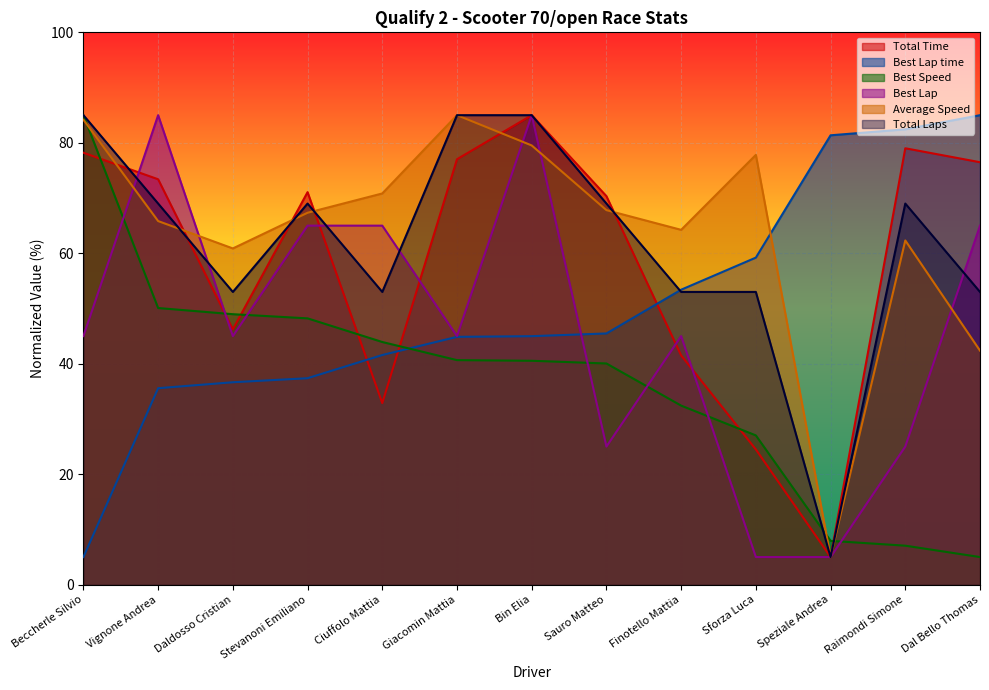

Reading right to left, what are all the values shown in this chart?

Total Laps: Dal Bello Thomas=53.0	Raimondi Simone=69.0	Speziale Andrea=5.0	Sforza Luca=53.0	Finotello Mattia=53.0	Sauro Matteo=69.0	Bin Elia=85.0	Giacomin Mattia=85.0	Ciuffolo Mattia=53.0	Stevanoni Emiliano=69.0	Daldosso Cristian=53.0	Vignone Andrea=69.0	Beccherle Silvio=85.0
Total Time: Dal Bello Thomas=76.5	Raimondi Simone=79.0	Speziale Andrea=5.0	Sforza Luca=24.5	Finotello Mattia=41.5	Sauro Matteo=70.3	Bin Elia=85.0	Giacomin Mattia=77.0	Ciuffolo Mattia=32.9	Stevanoni Emiliano=71.1	Daldosso Cristian=46.2	Vignone Andrea=73.4	Beccherle Silvio=78.2
Best Lap time: Dal Bello Thomas=85.0	Raimondi Simone=82.4	Speziale Andrea=81.4	Sforza Luca=59.2	Finotello Mattia=53.4	Sauro Matteo=45.5	Bin Elia=45.0	Giacomin Mattia=44.9	Ciuffolo Mattia=41.6	Stevanoni Emiliano=37.4	Daldosso Cristian=36.6	Vignone Andrea=35.6	Beccherle Silvio=5.0
Best Speed: Dal Bello Thomas=5.0	Raimondi Simone=7.1	Speziale Andrea=7.9	Sforza Luca=27.0	Finotello Mattia=32.4	Sauro Matteo=40.0	Bin Elia=40.5	Giacomin Mattia=40.7	Ciuffolo Mattia=43.9	Stevanoni Emiliano=48.2	Daldosso Cristian=49.0	Vignone Andrea=50.1	Beccherle Silvio=85.0
Best Lap: Dal Bello Thomas=65.0	Raimondi Simone=25.0	Speziale Andrea=5.0	Sforza Luca=5.0	Finotello Mattia=45.0	Sauro Matteo=25.0	Bin Elia=85.0	Giacomin Mattia=45.0	Ciuffolo Mattia=65.0	Stevanoni Emiliano=65.0	Daldosso Cristian=45.0	Vignone Andrea=85.0	Beccherle Silvio=45.0
Average Speed: Dal Bello Thomas=42.4	Raimondi Simone=62.3	Speziale Andrea=5.0	Sforza Luca=77.8	Finotello Mattia=64.2	Sauro Matteo=67.8	Bin Elia=79.5	Giacomin Mattia=85.0	Ciuffolo Mattia=70.8	Stevanoni Emiliano=67.3	Daldosso Cristian=60.9	Vignone Andrea=65.8	Beccherle Silvio=84.2